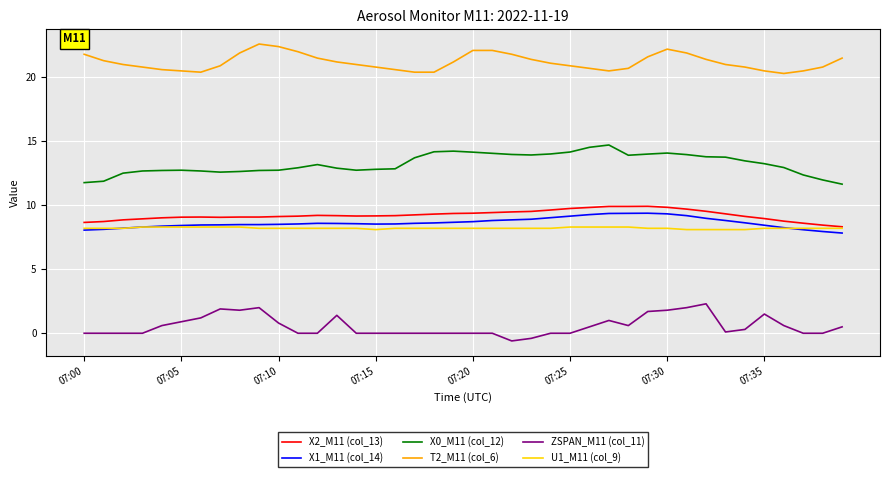

Which series has the largest total across all categories?

T2_M11 (col_6)